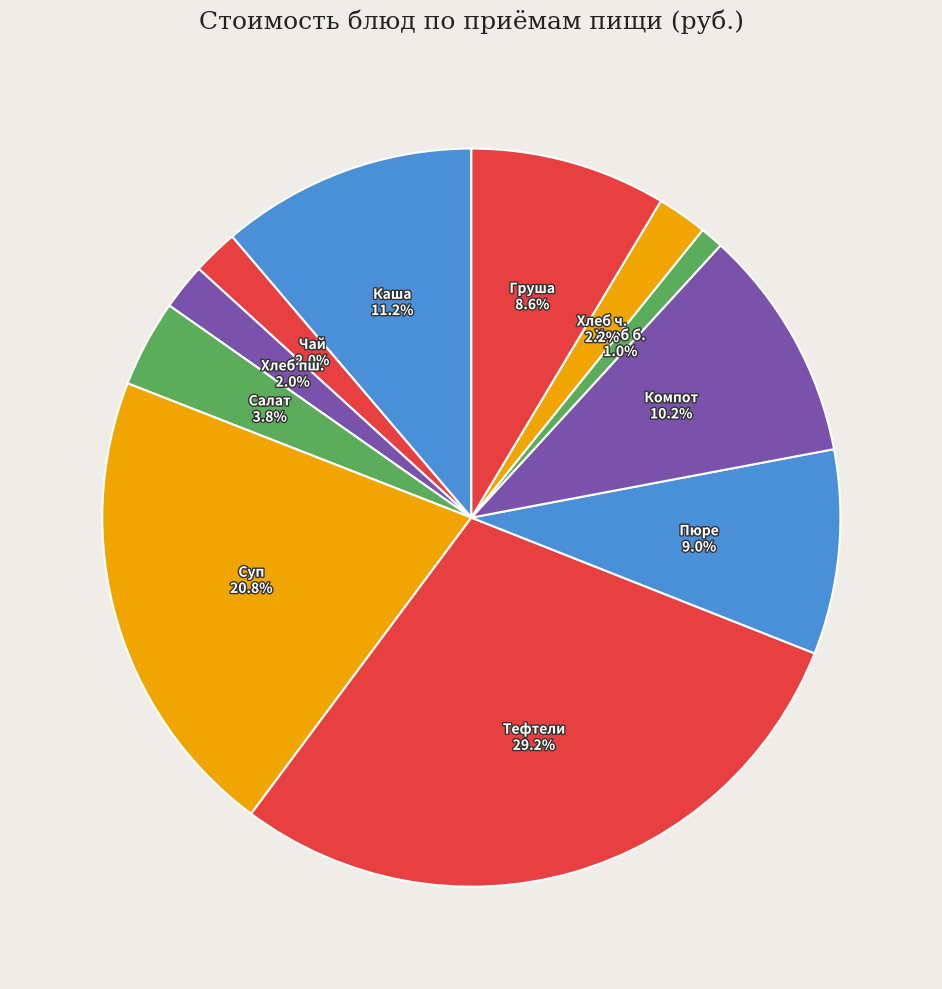

Count the number of slices in the pie.

11